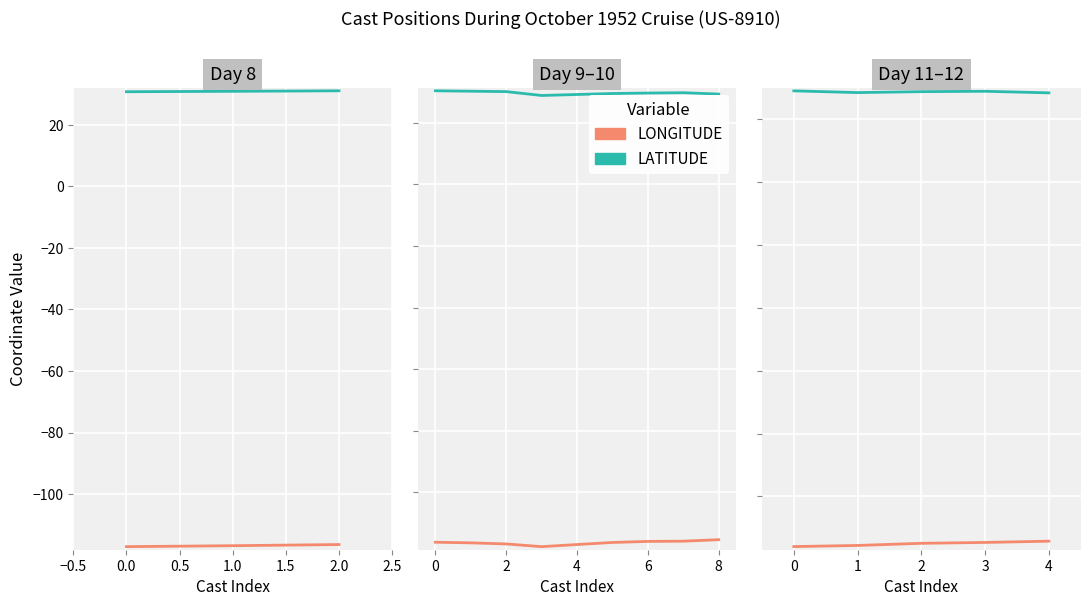

Rank the series by their average value, from highest to lowest.

LATITUDE, LONGITUDE